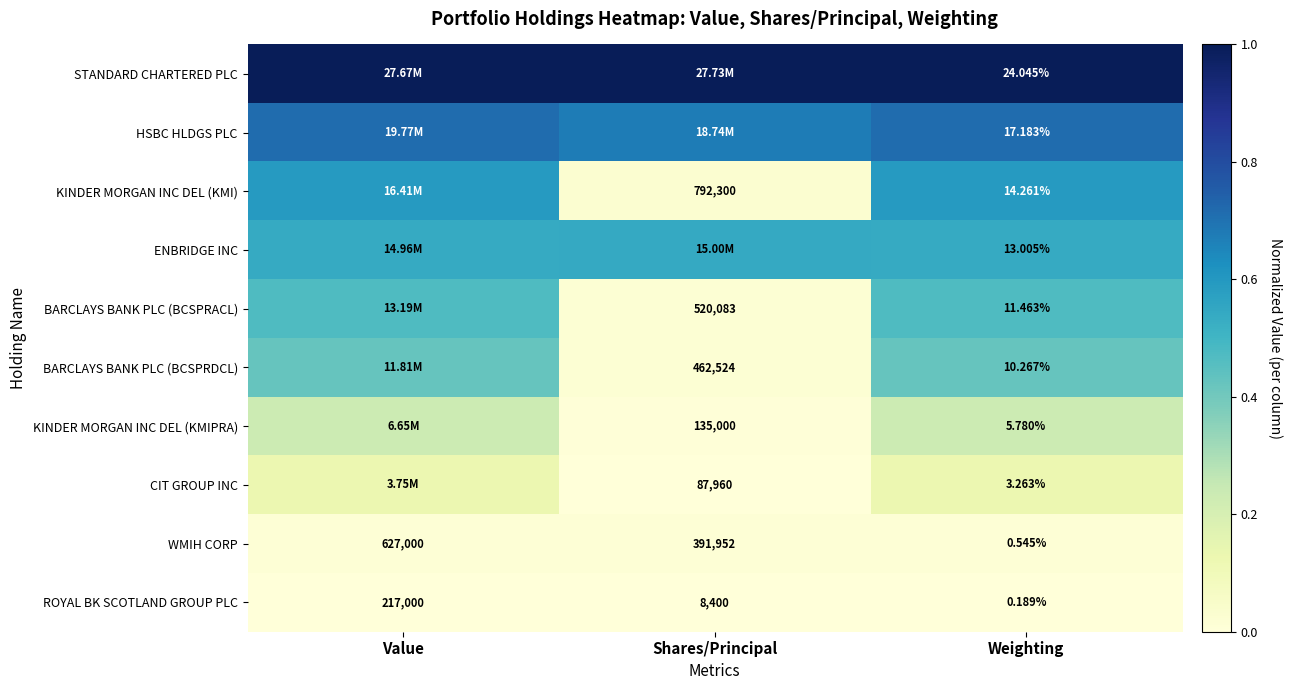

At how many categories does at least one series exceed 0?

3